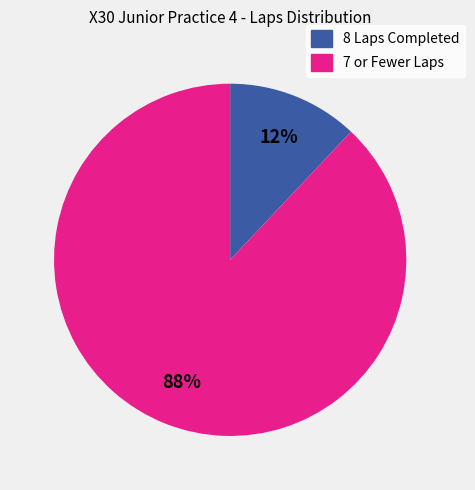

To the nearest percent, what is the difference between the largest and smallest slice percentages?

76%